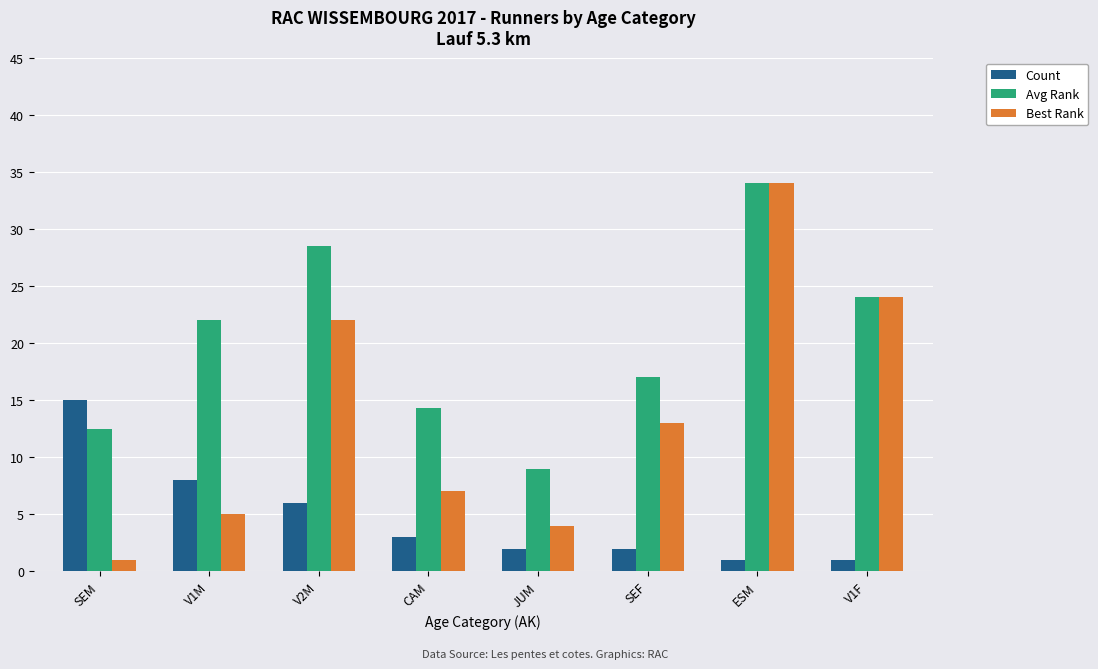

What is the sum of all Count values?

38.0